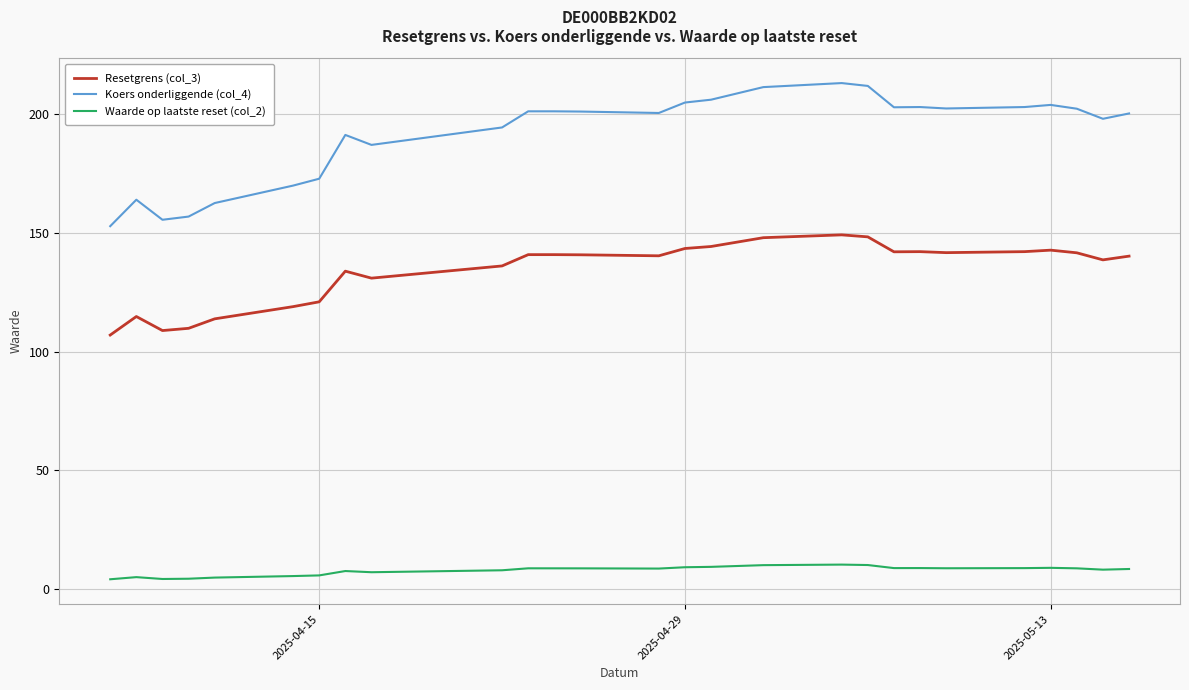

What is the difference between the maximum and minimum values in the Resetgrens (col_3) series?

42.2